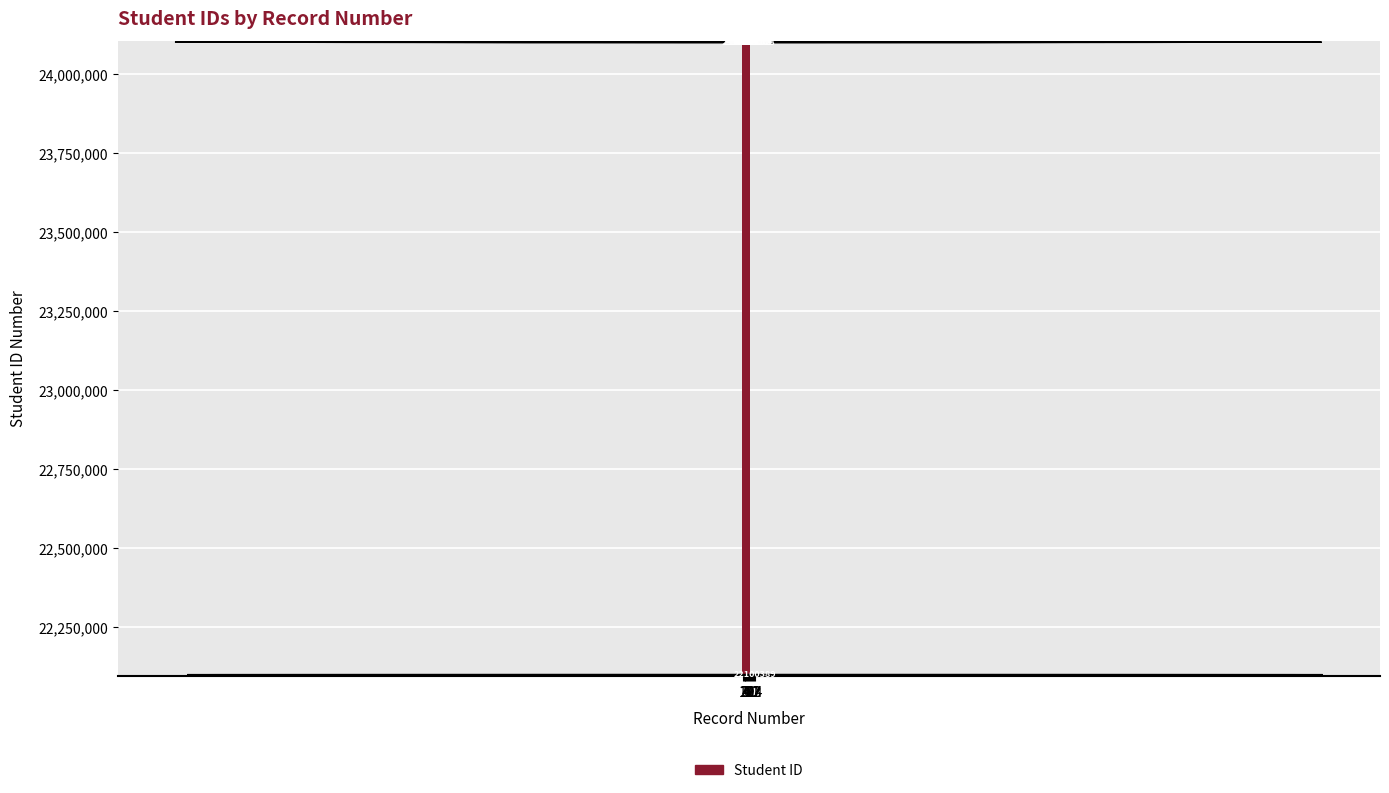

How many series are shown in this chart?

1